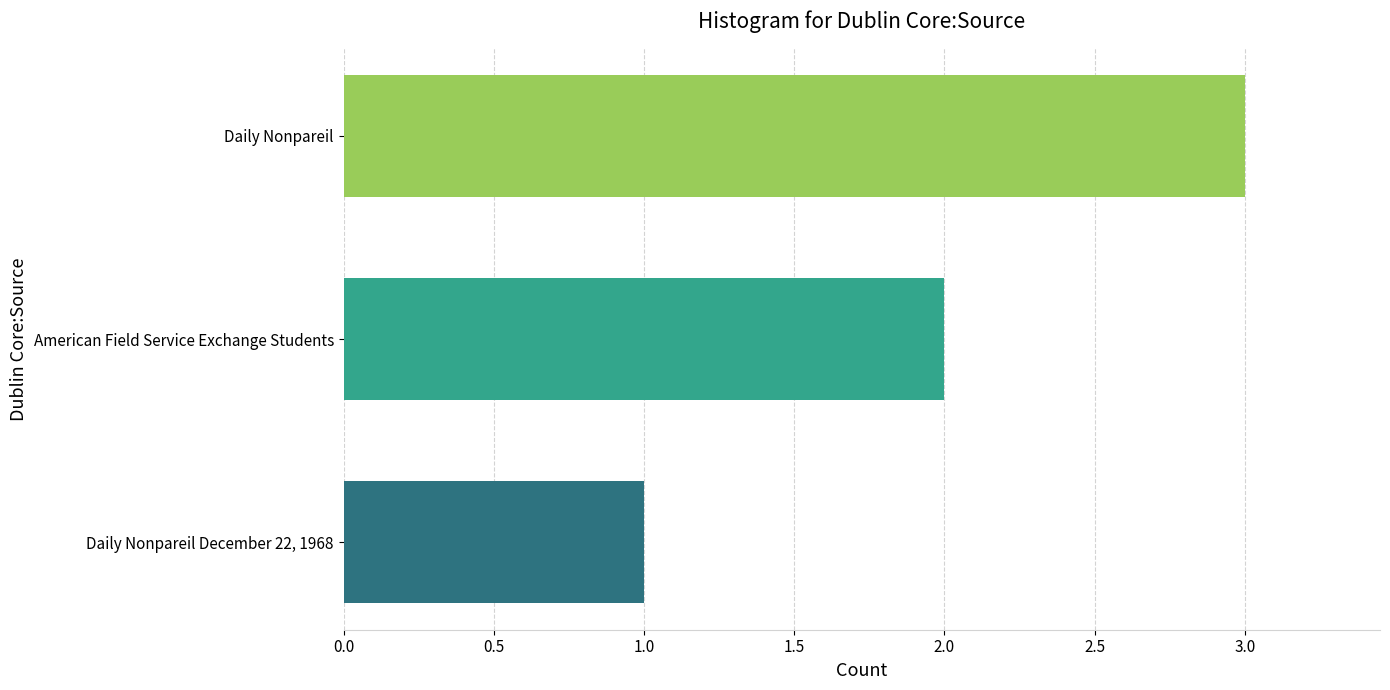

What is the average value?

2